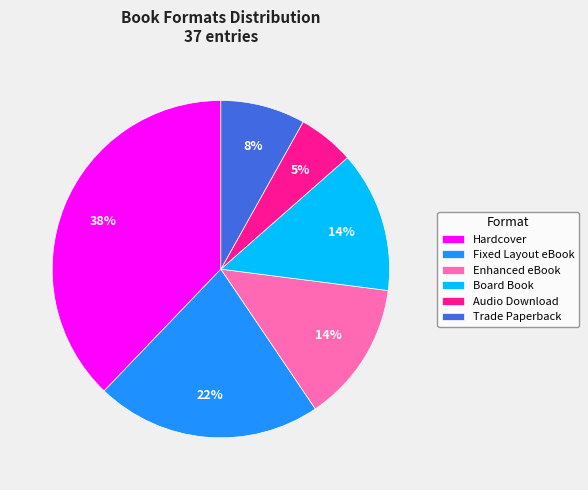

Is the sum of Board Book and Enhanced eBook greater than half?

No